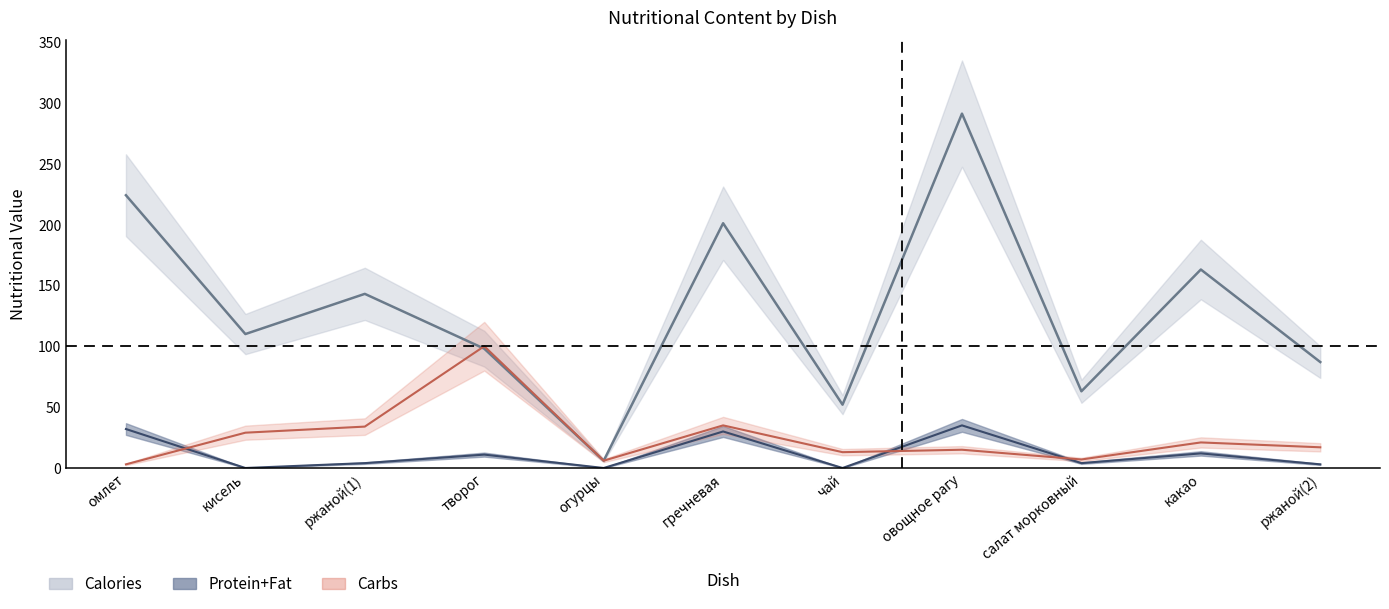

Reading left to right, what are all the values shown in this chart?

Calories: 224	110	143	98	6	201	52	291	63	163	87
Protein+Fat: 32	0	4	11	0	30	0	35	4	12	3
Carbs: 3	29	34	100	6	35	13	15	7	21	17